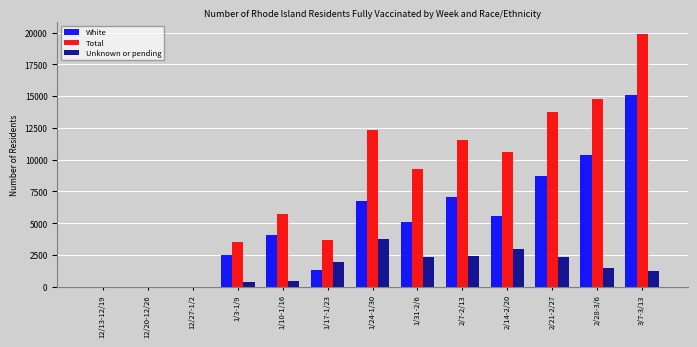

Which series changed the most between 1/31-2/6 and 2/14-2/20?

Total